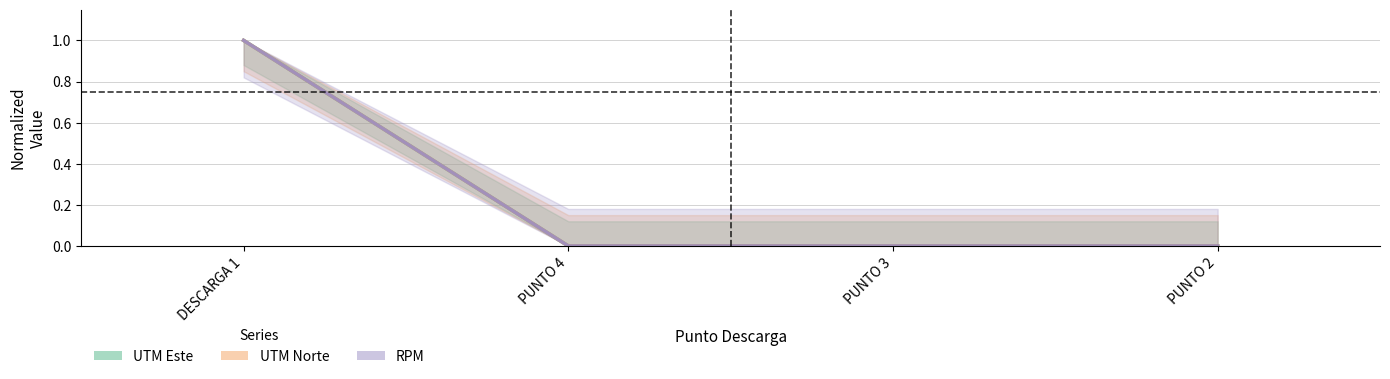

Count the number of categories in the chart.

4